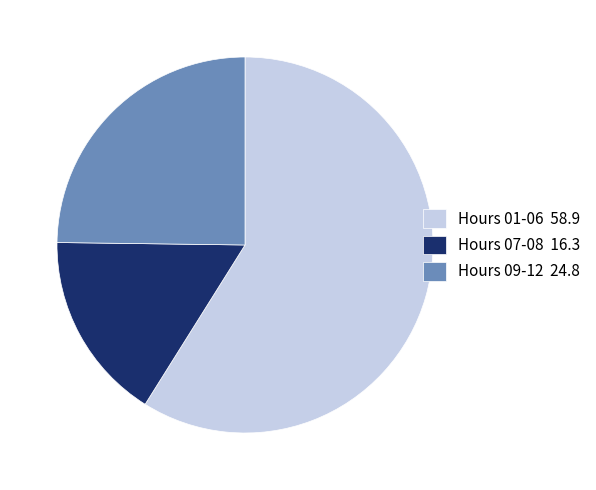

Which slice represents more than half of the pie?

Hours 01-06 58.9